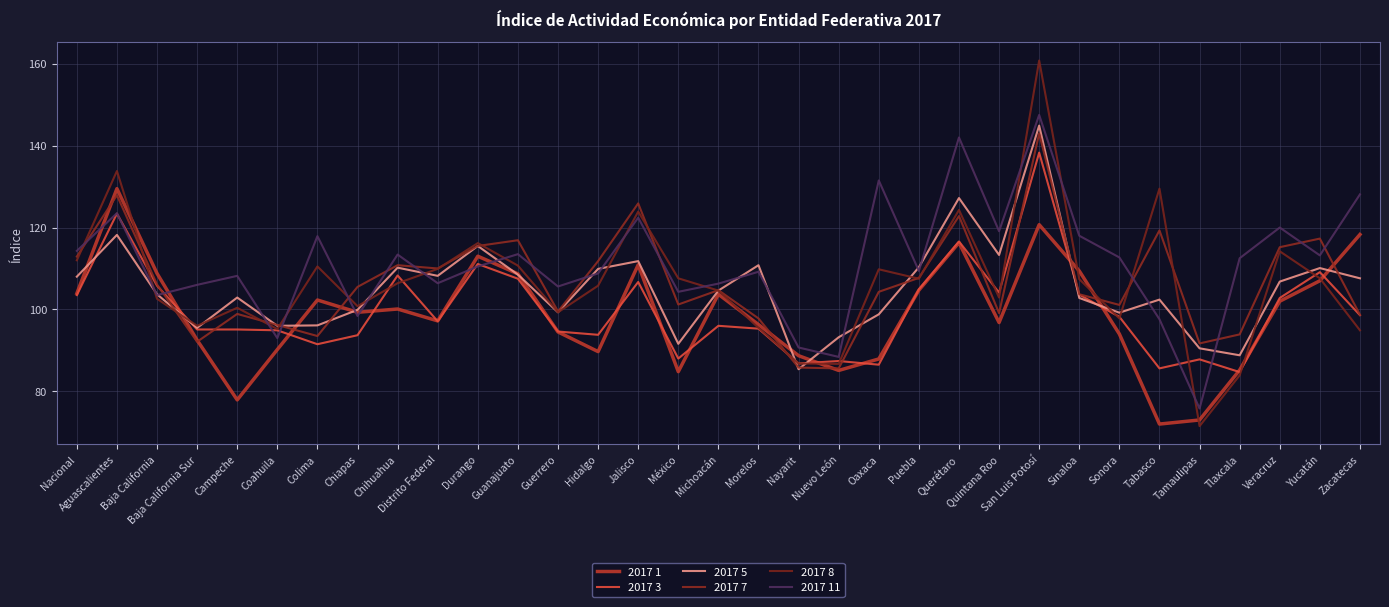

What is the difference between the second highest and minimum values in the 2017 7 series?

42.3